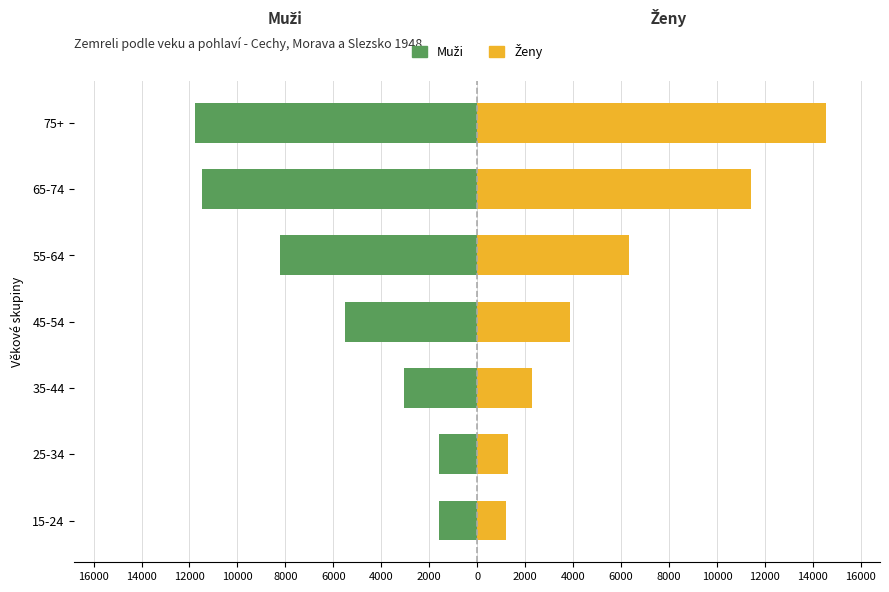

Is the value of Ženy at 45-54 greater than the value of Muži at 35-44?

Yes